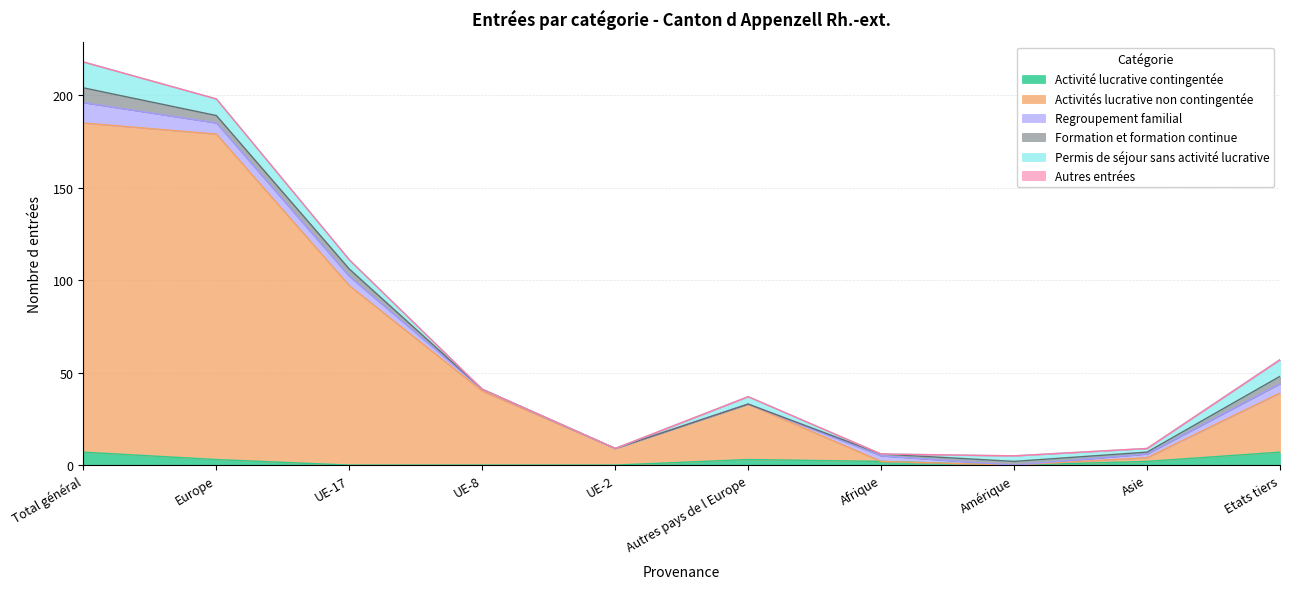

What is the label of the 10th point from the right?

Total général